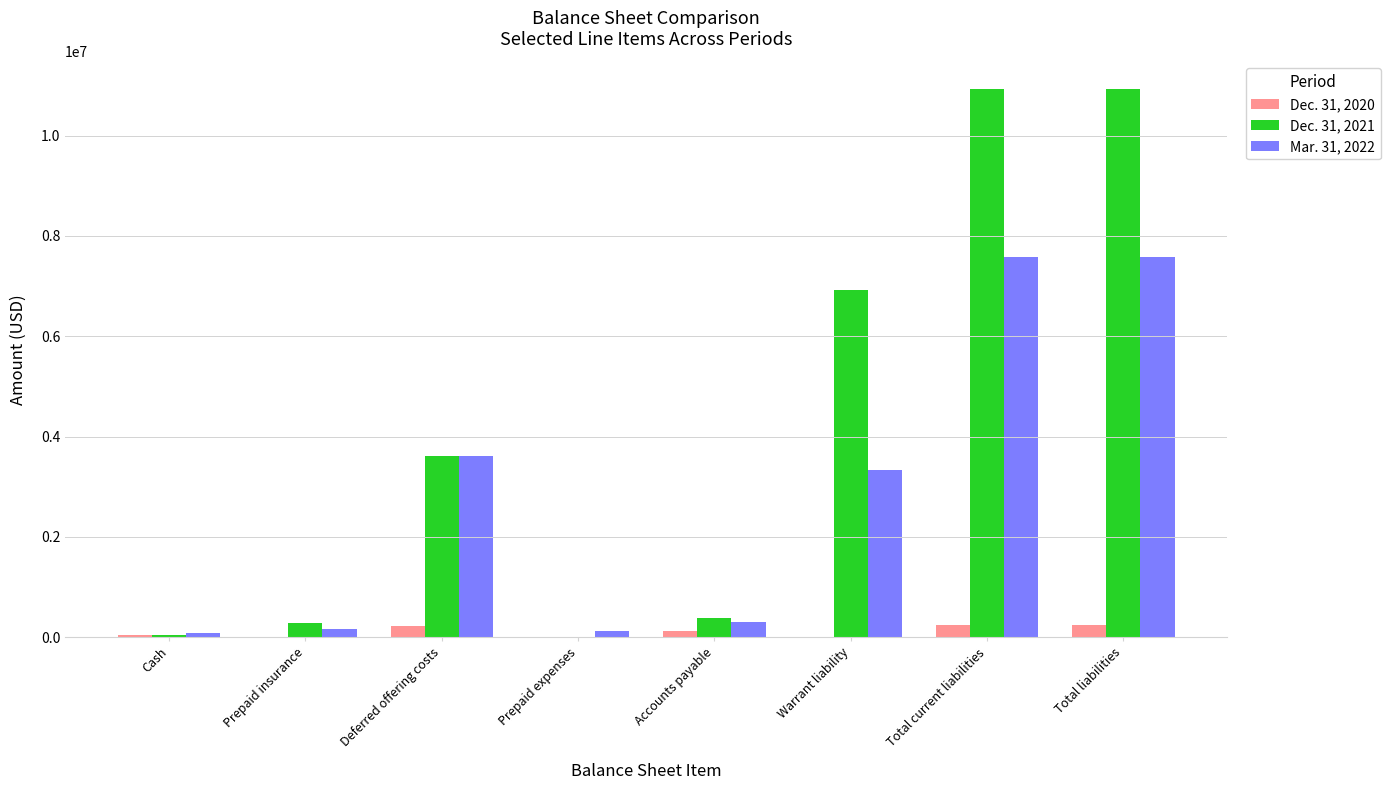

True or false: Mar. 31, 2022 has a value of 5950380 at Deferred offering costs.

False